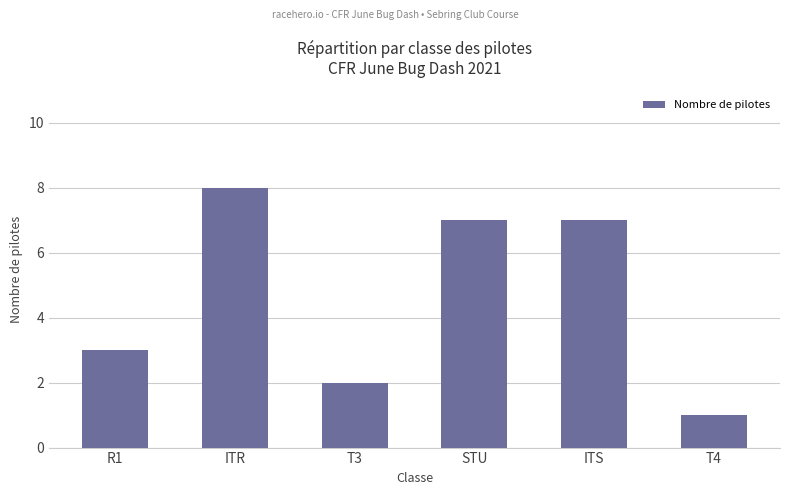

Is it true that the value at T4 is 1?

True